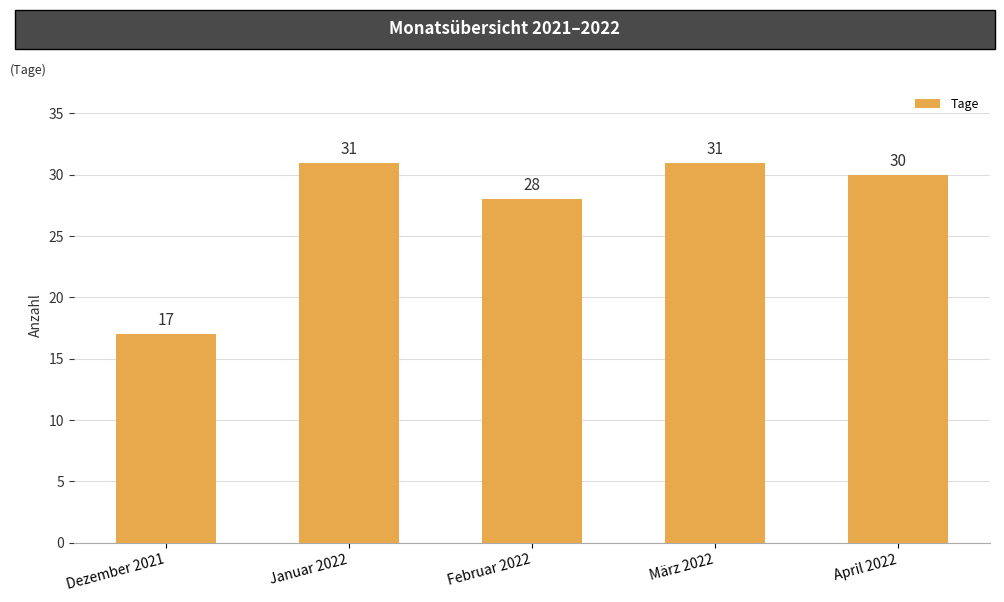

Is it true that the value at März 2022 is 6?

False